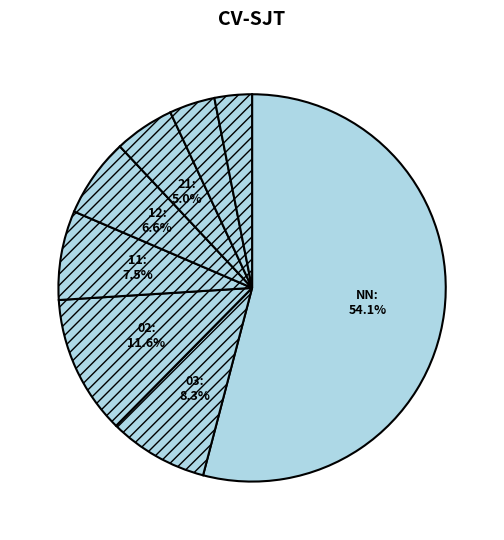

How many segments does this pie chart have?

8